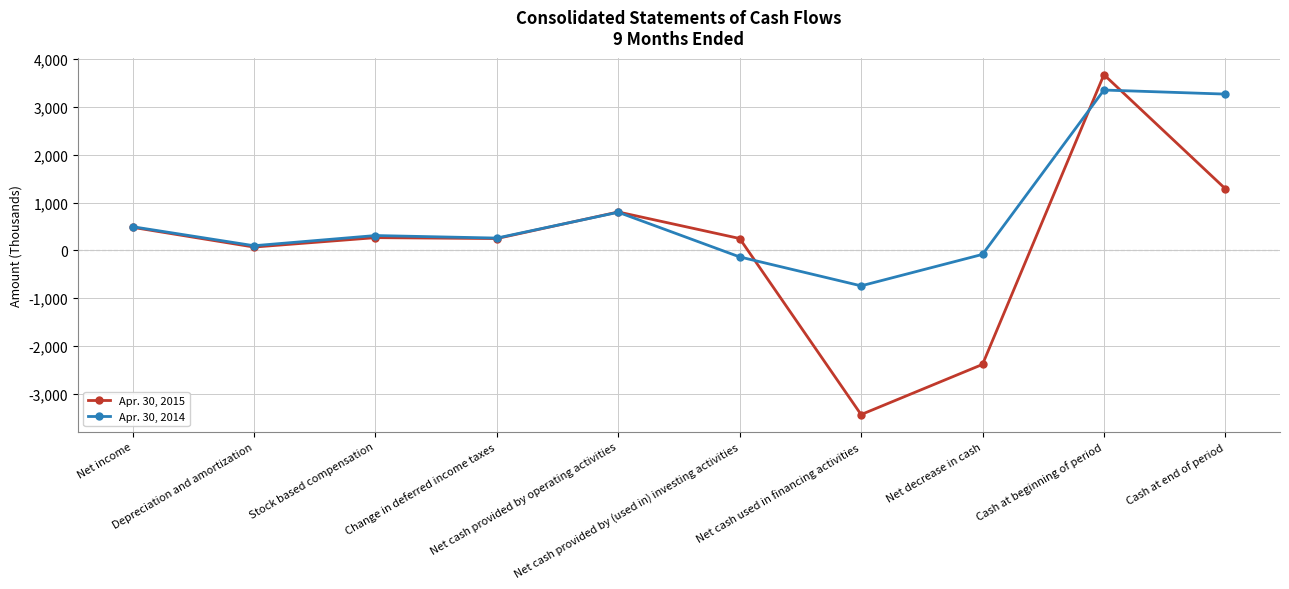

Rank the series by their maximum value, from lowest to highest.

Apr. 30, 2014, Apr. 30, 2015